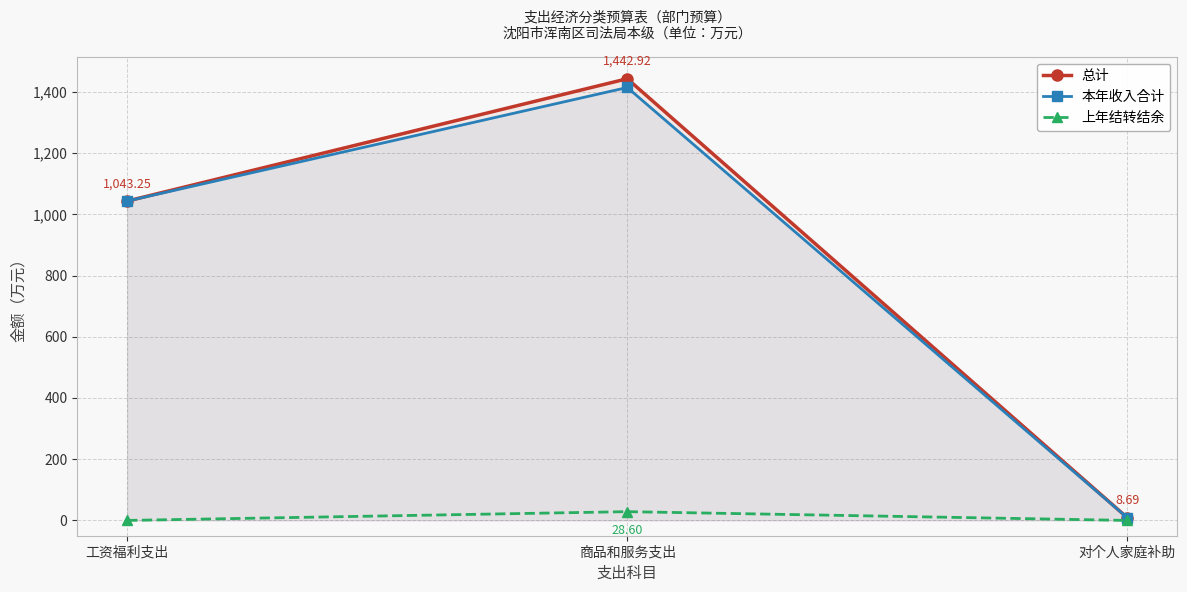

Reading left to right, what are all the values shown in this chart?

总计: 1043.2	1442.9	8.7
本年收入合计: 1043.2	1414.3	8.7
上年结转结余: 0.0	28.6	0.0